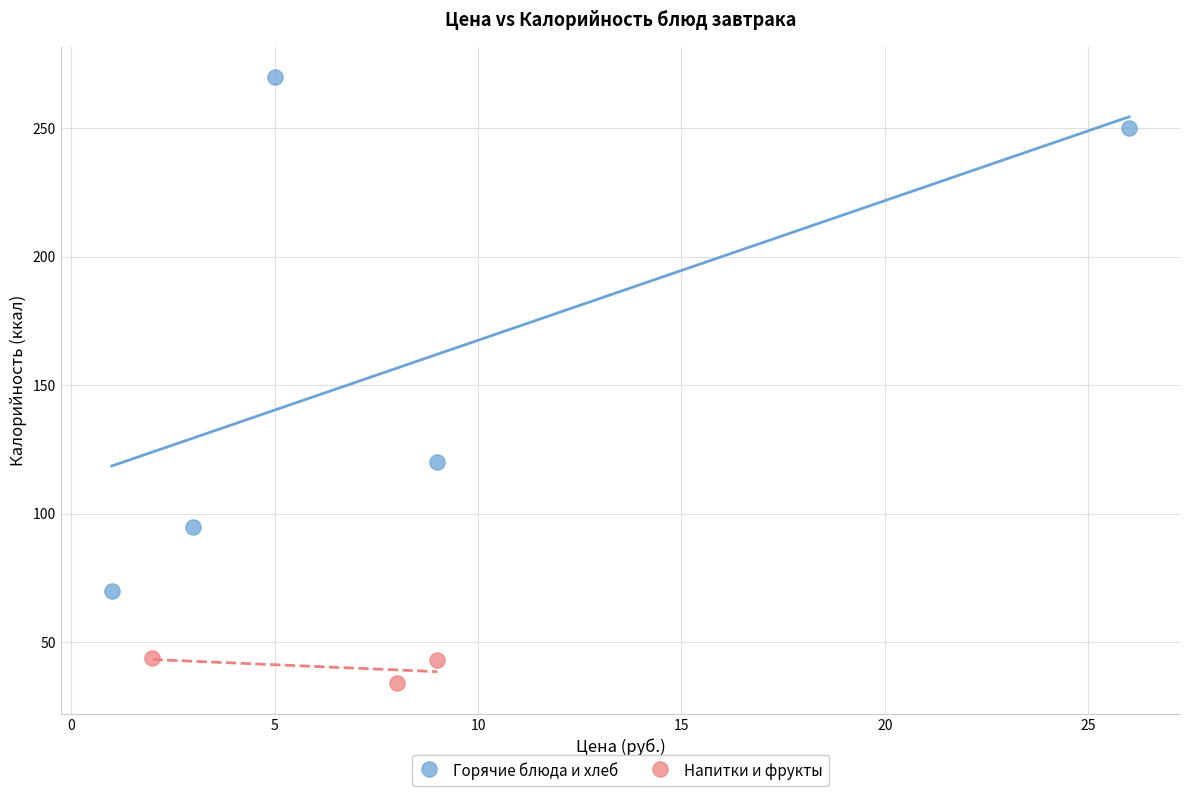

Which series has the widest spread of Y values?

Горячие блюда и хлеб